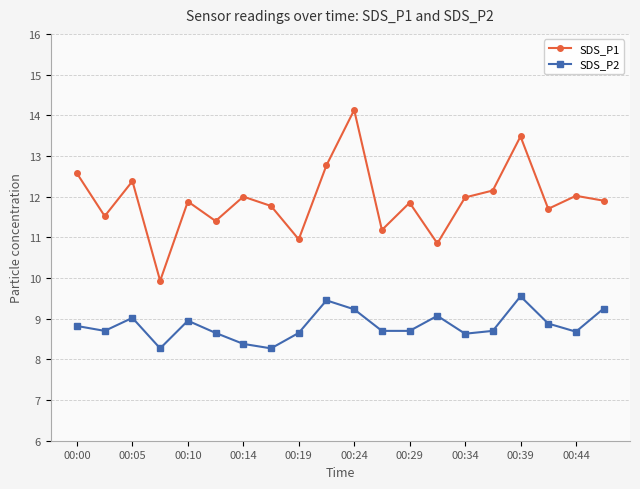

Which series has the widest spread of values?

SDS_P1